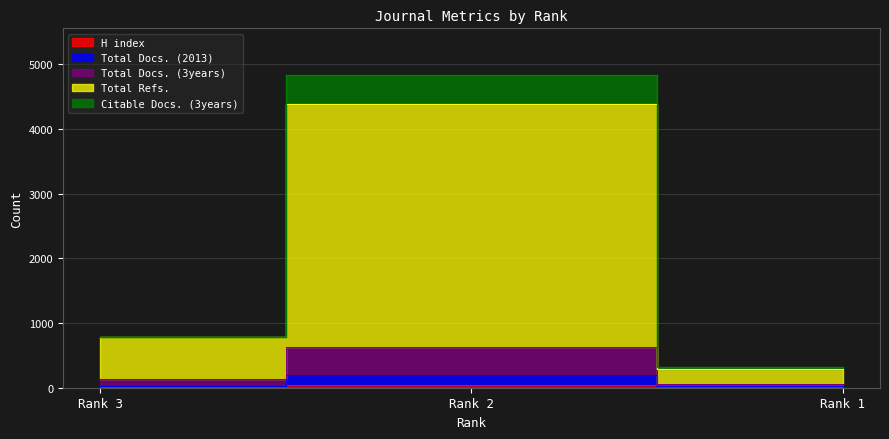

At which label does Total Docs. (3years) reach its minimum?

Rank 1